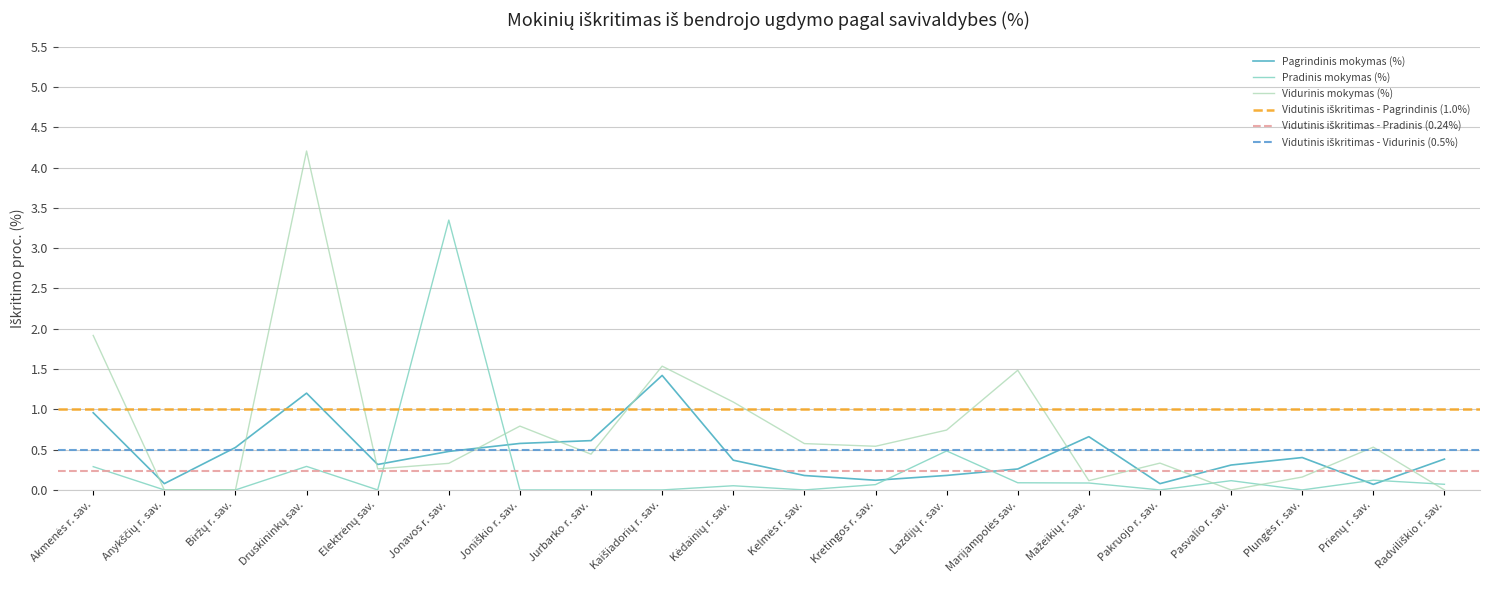

At which label does Vidurinis mokymas (%) reach its peak?

Druskininkų sav.